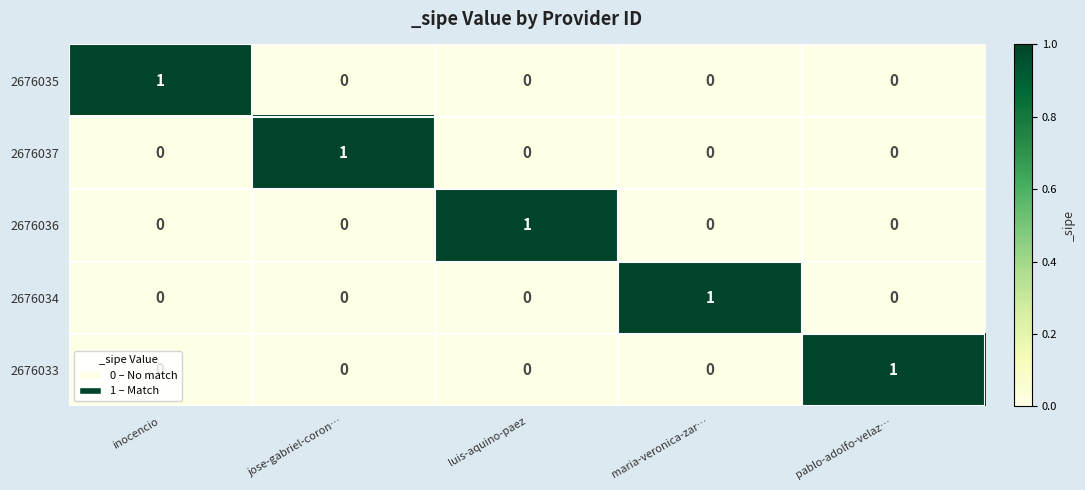

At how many categories does at least one series exceed 0?

5